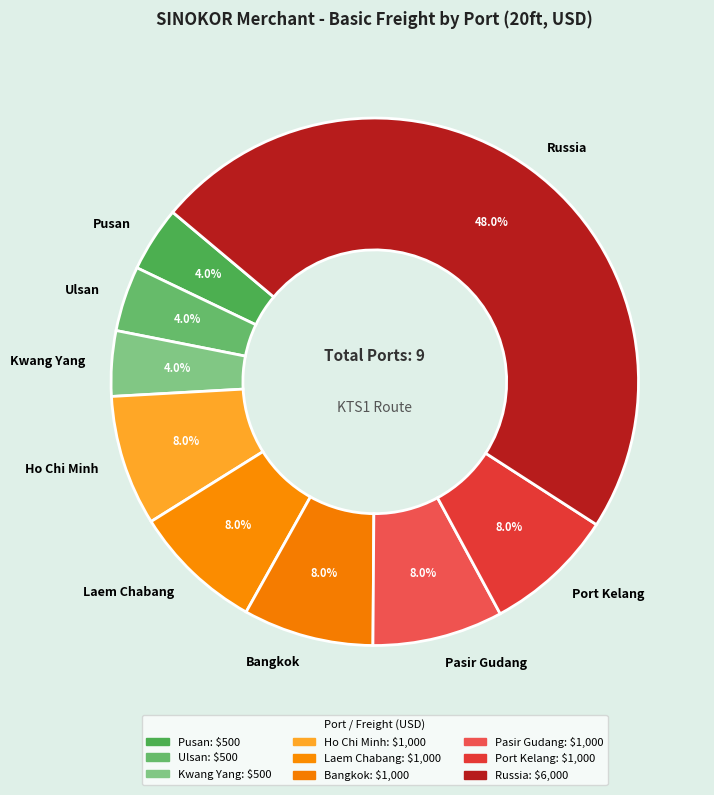

Which has a higher value, Ulsan or Laem Chabang?

Laem Chabang